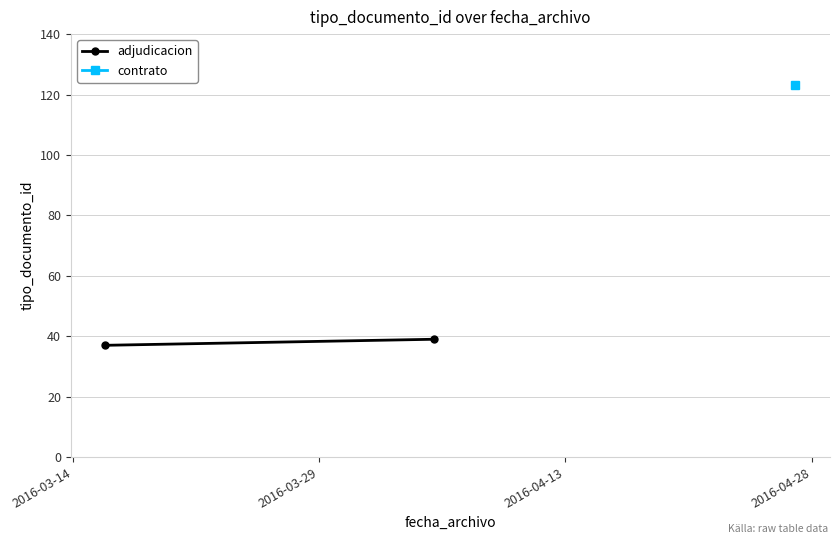

How many categories are shown in the chart?

3